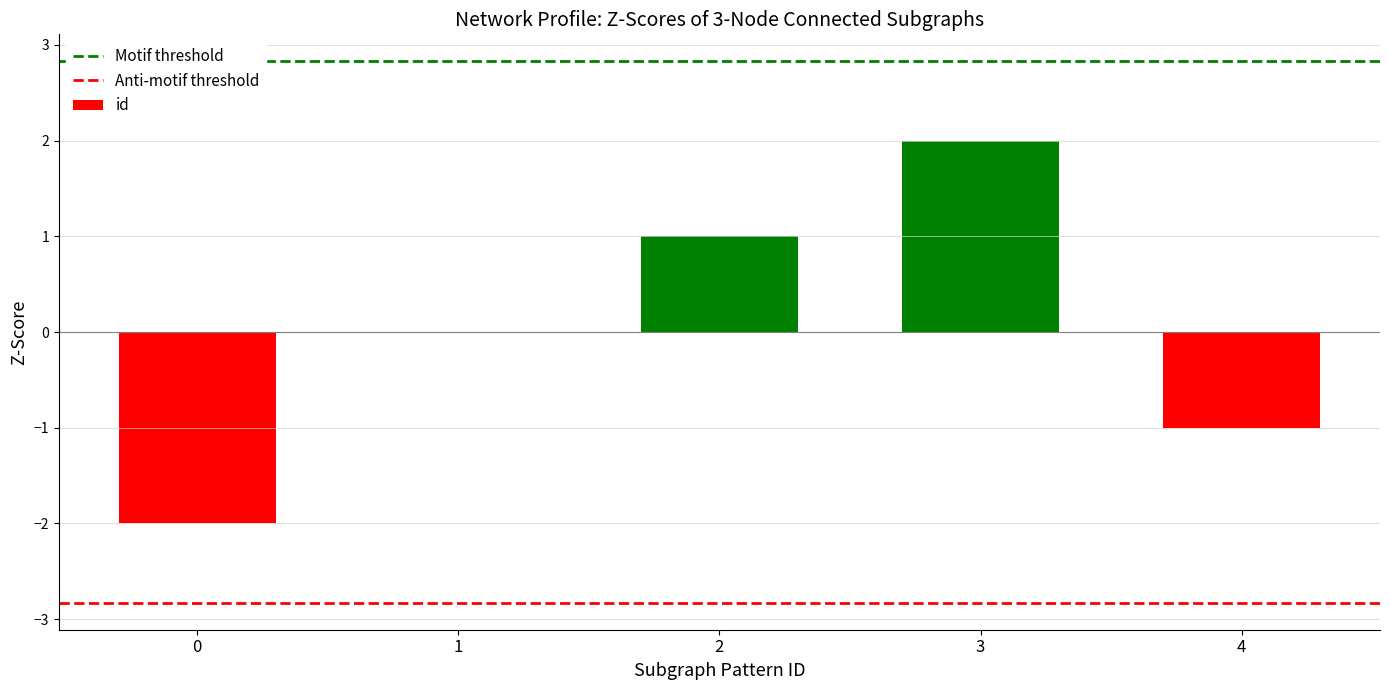

What is the change in value from 1 to 3?

+2